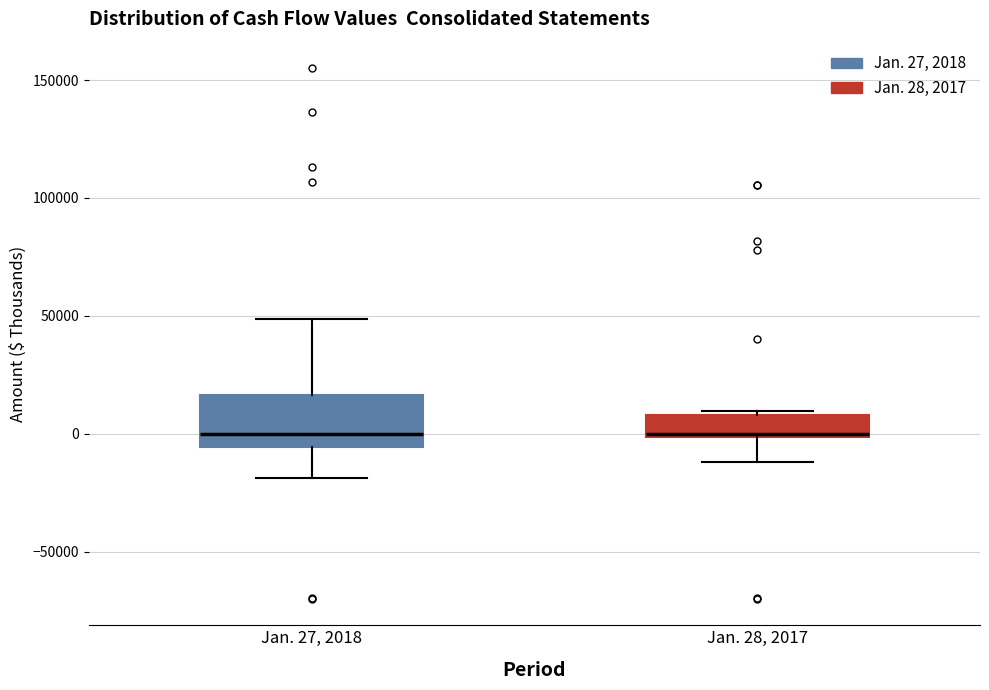

Where does the median line of the box for Jan. 27, 2018 sit on the y-axis? The values are not printed on the chart, so give them approximately, as read against the axis.

0